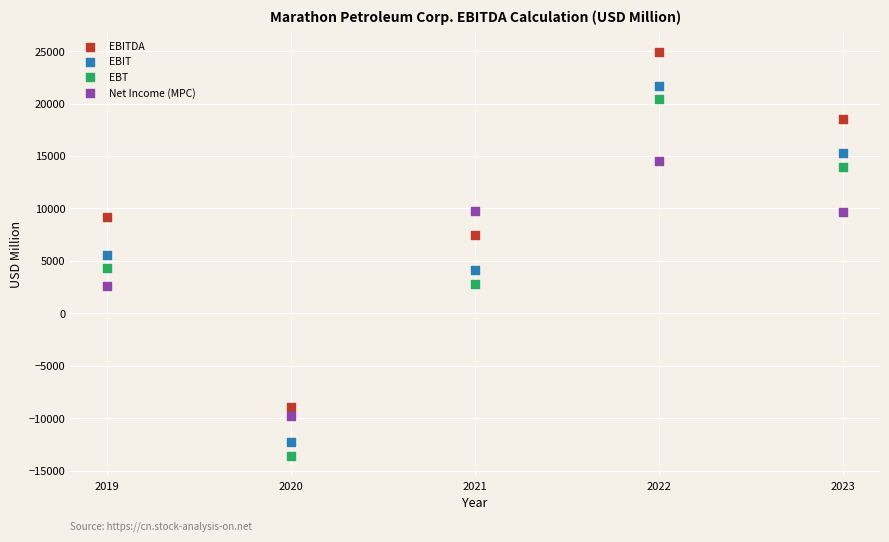

Which series has the largest Y range (max minus min)?

EBT